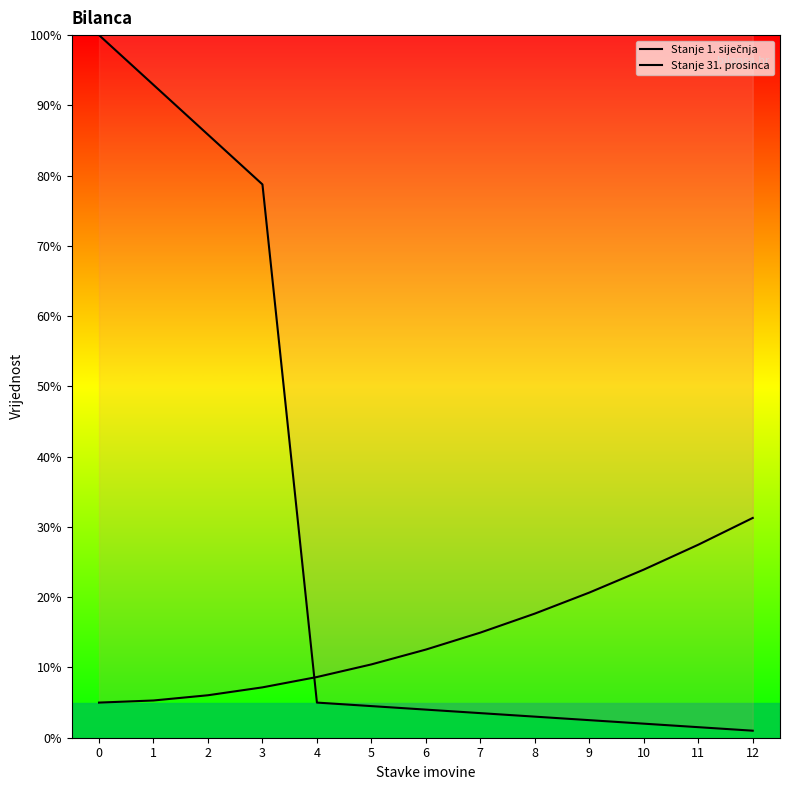

How many distinct data groups are displayed?

2